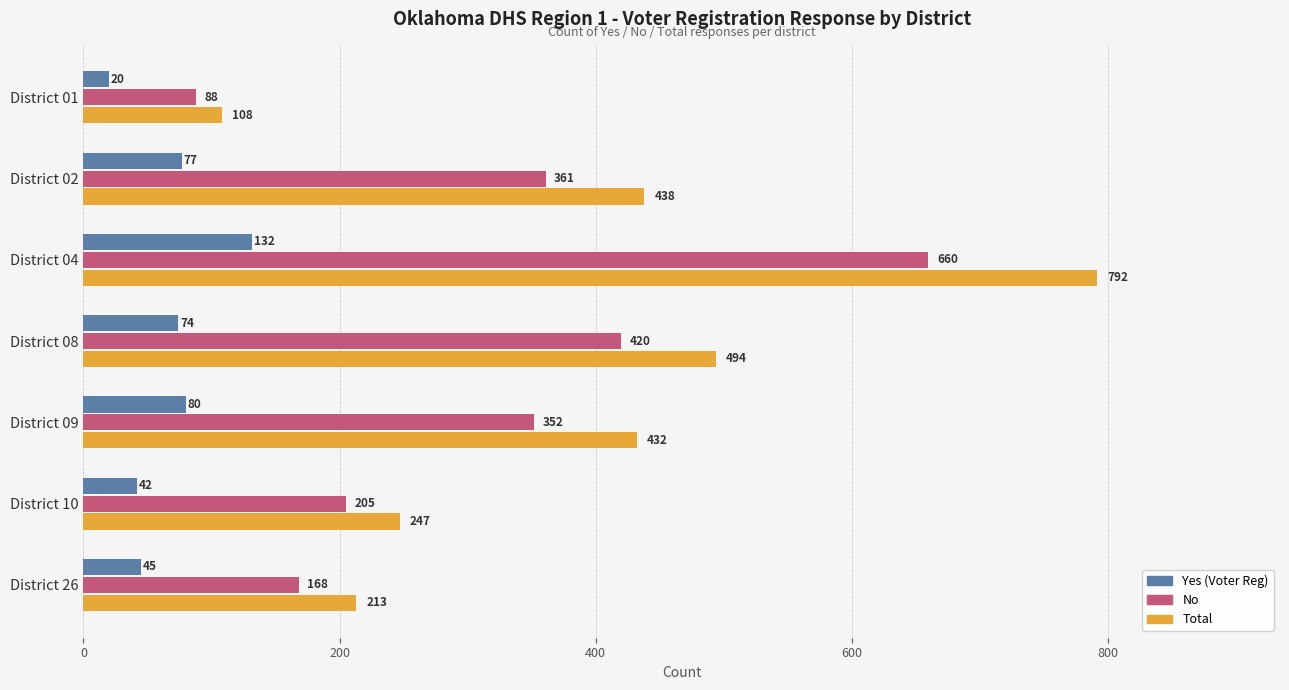

What is the difference between the Total values at District 02 and District 10?

191